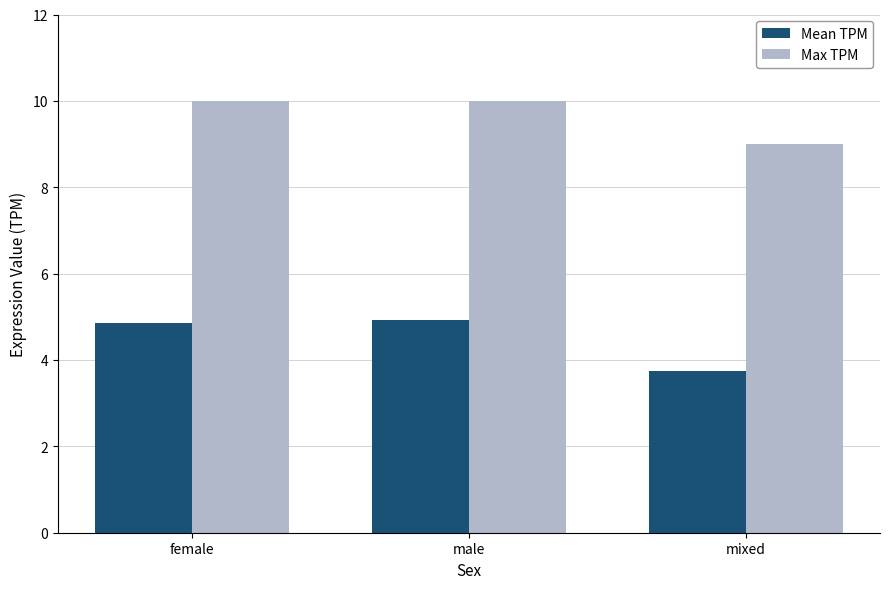

The Max TPM series shows 5.9 at mixed. True or false?

False